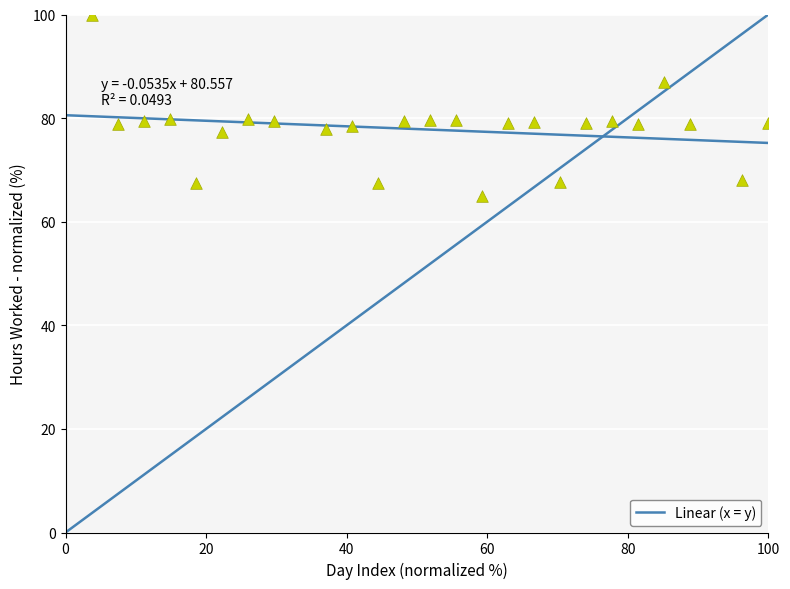

What is the range of X values (max minus min)?

96.3